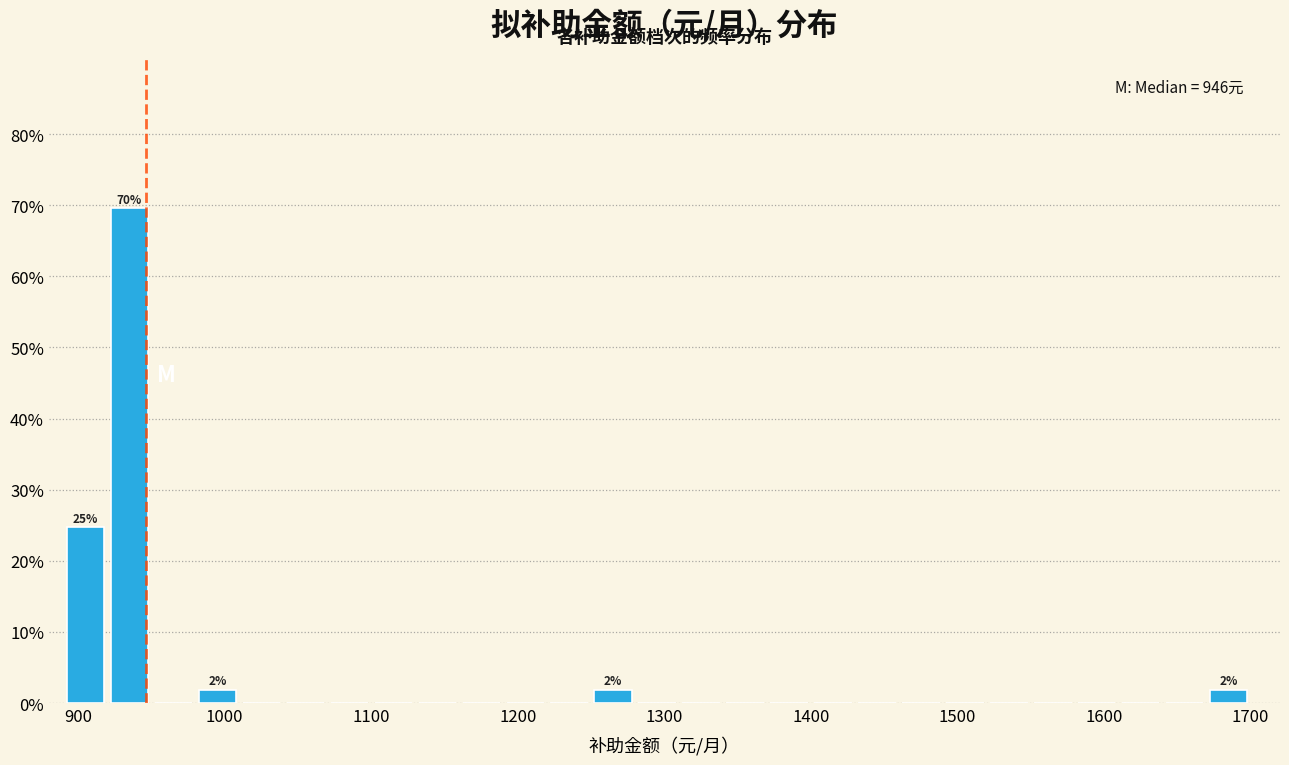

Read against the x-axis, roughly where is the centre of the tallest bar?

940